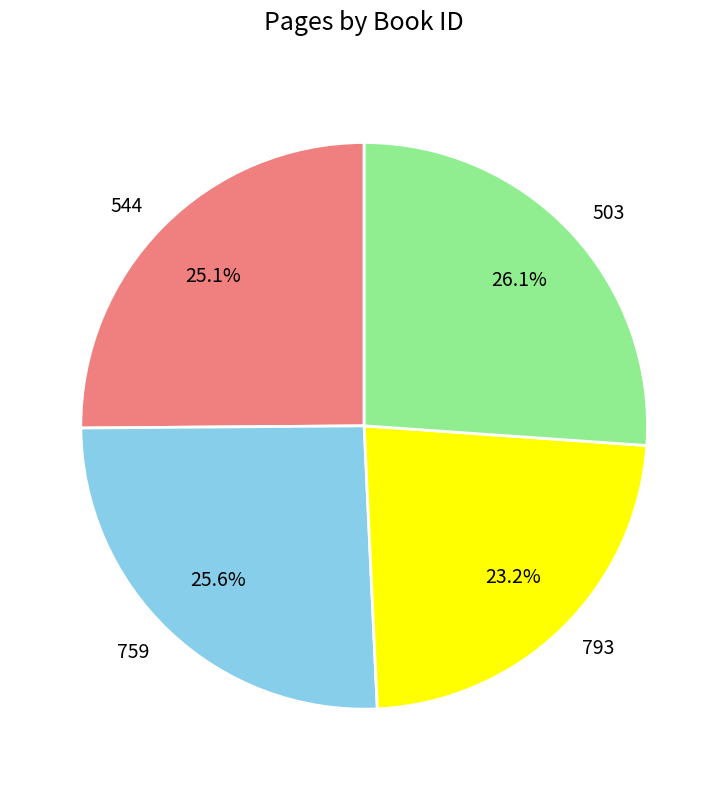

What is the ratio of the value at 544 to the value at 503?

1.0